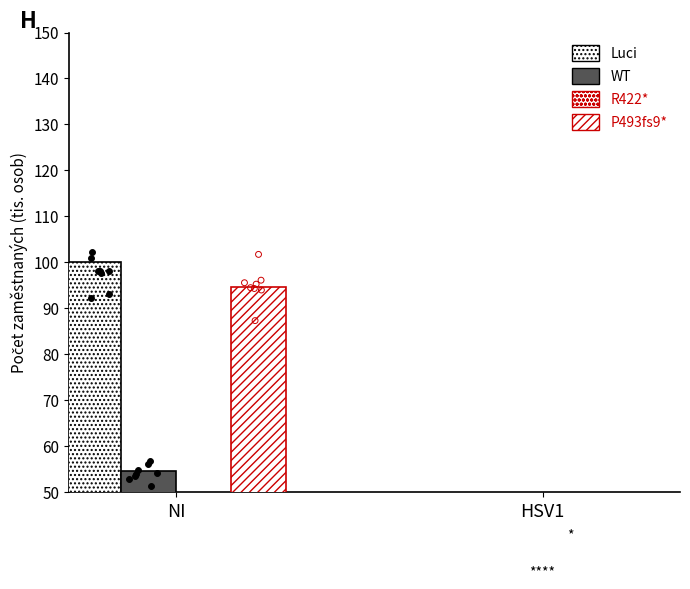

What are all the series names shown in the legend?

Luci, WT, R422*, P493fs9*